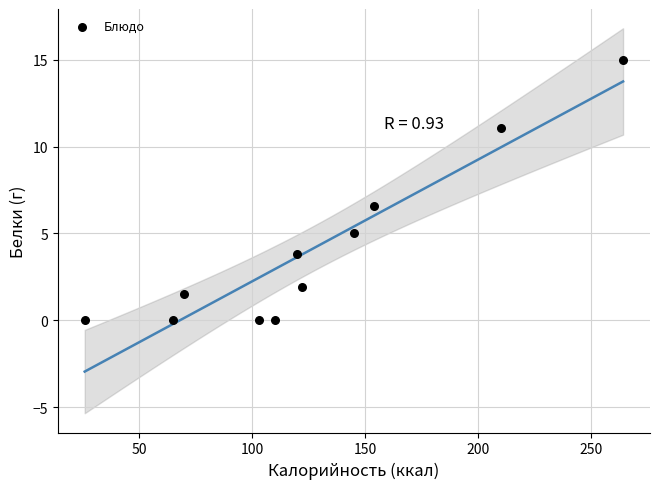

What Y value in the scatter plot is closest to 7?

6.6